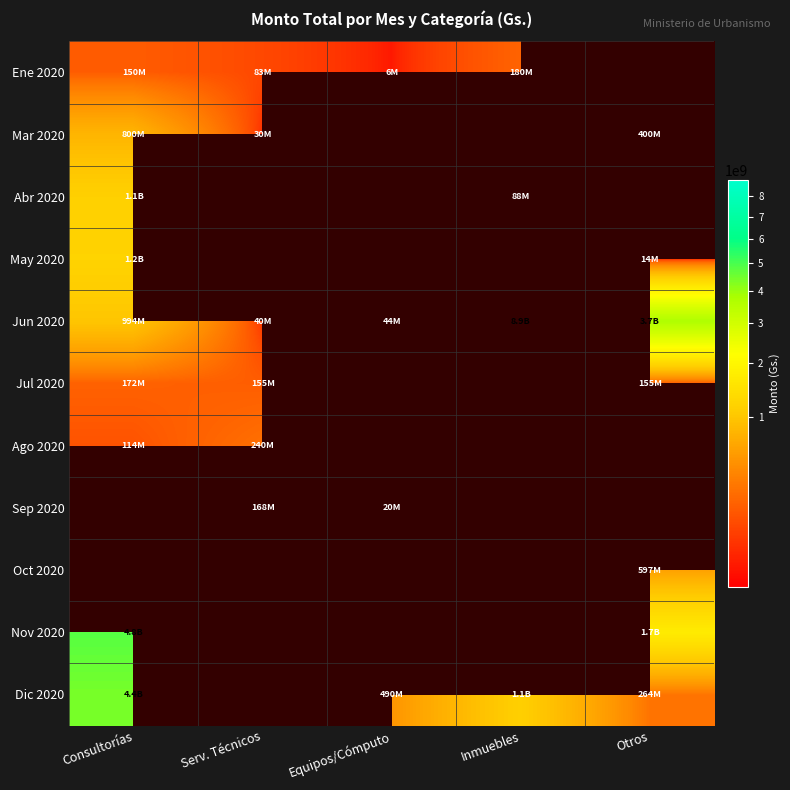

Is the value of Ago 2020 at Serv. Técnicos greater than the value of Jun 2020 at Otros?

No